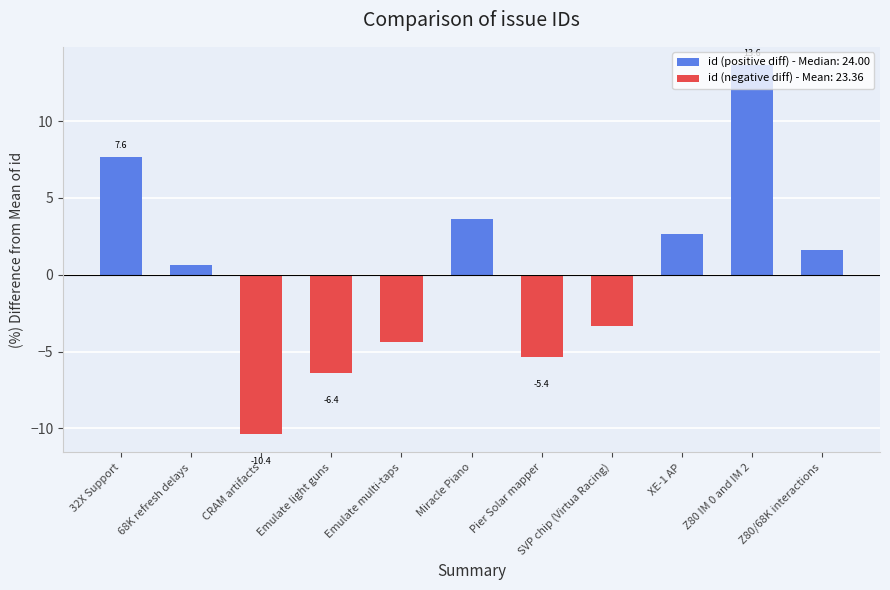

How many bars are there in total?

11